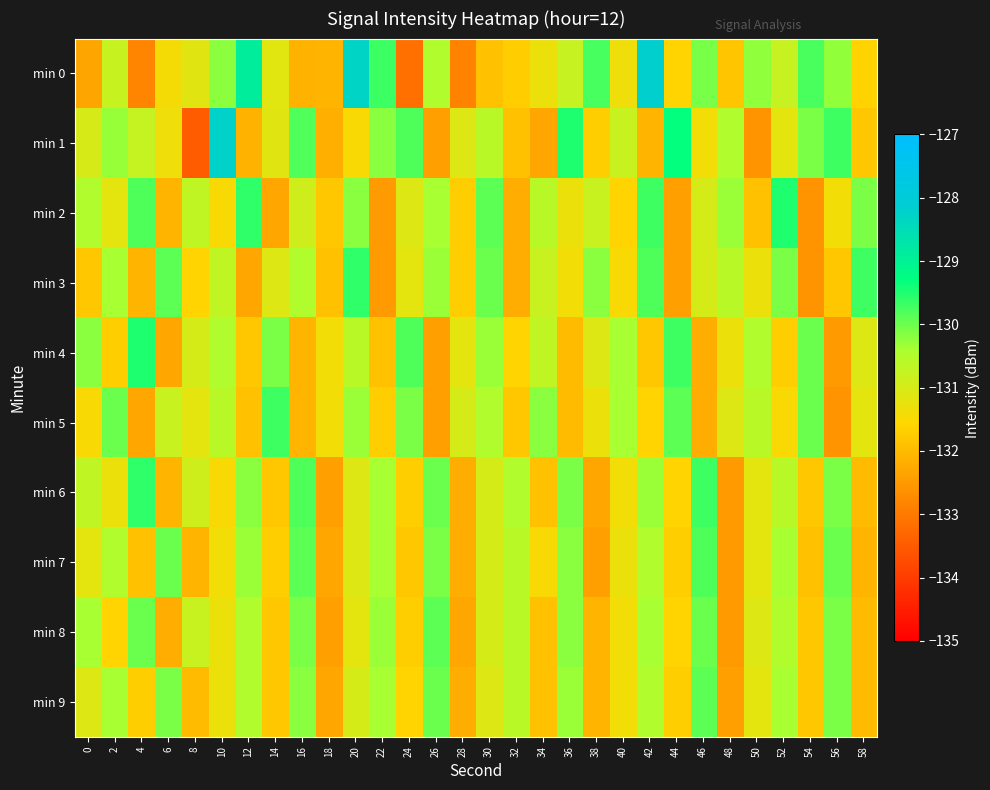

What is the spread (max minus min) of values at 32?

1.7